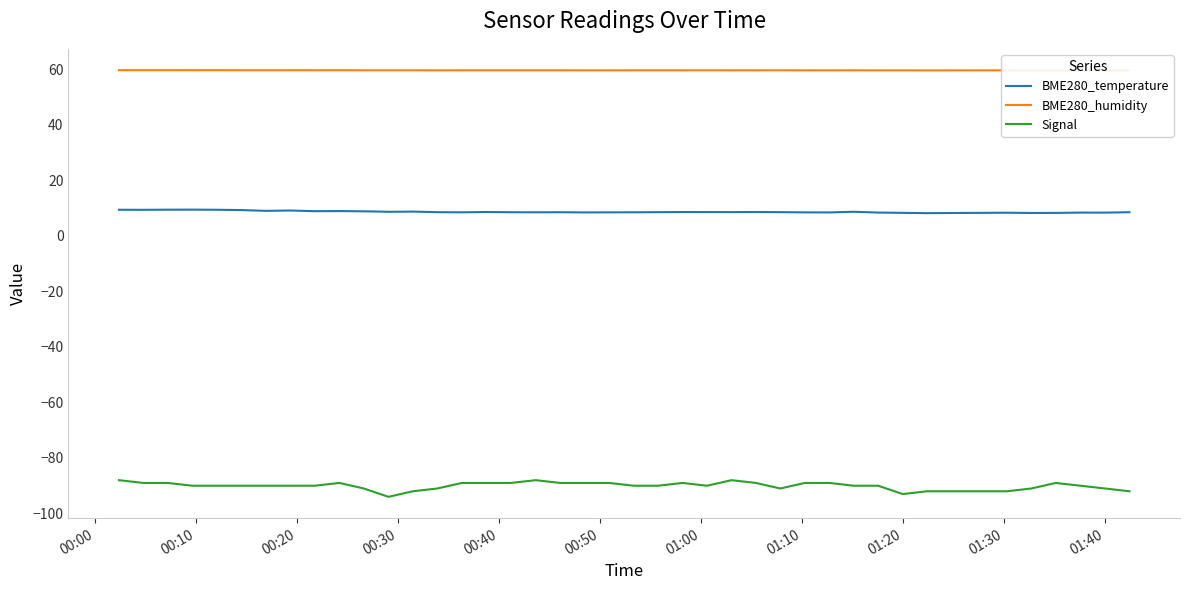

Which series has the largest total across all categories?

BME280_humidity